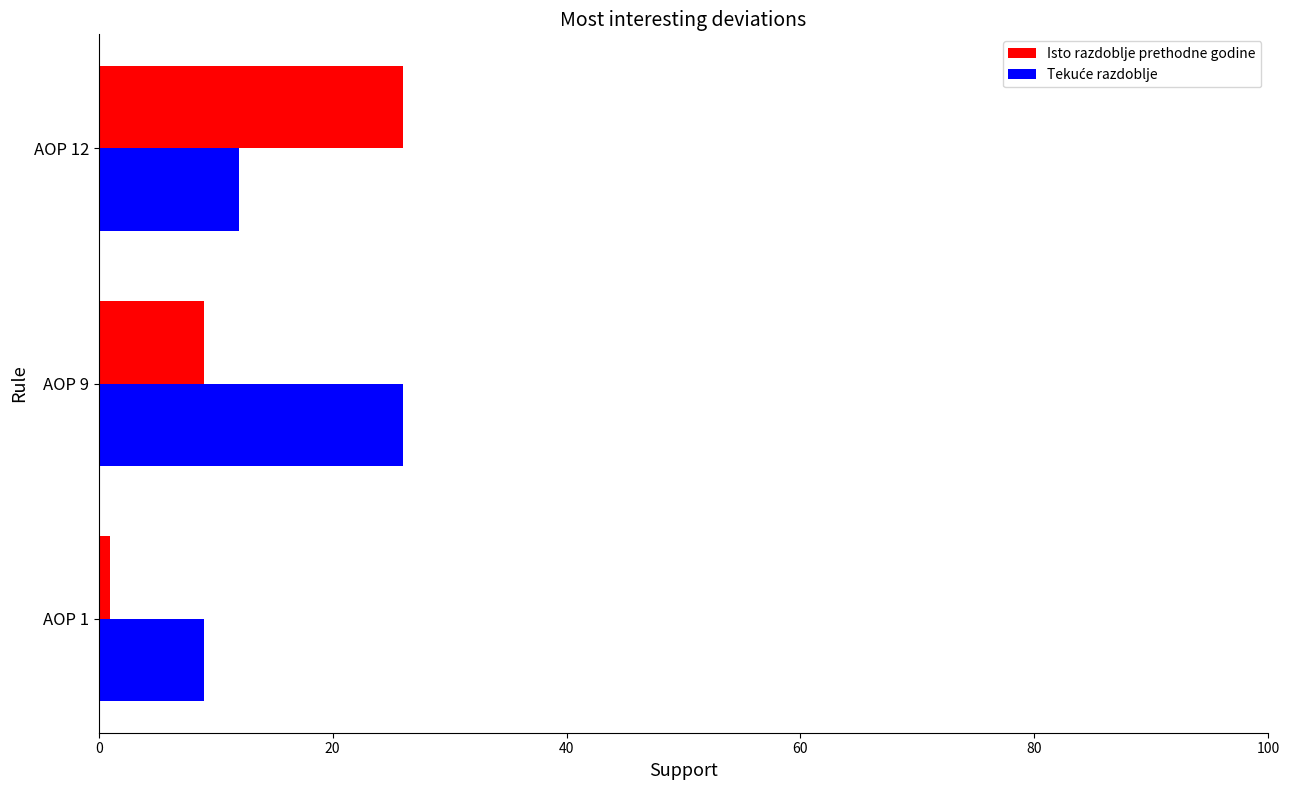

What is the maximum value shown in the chart?

26